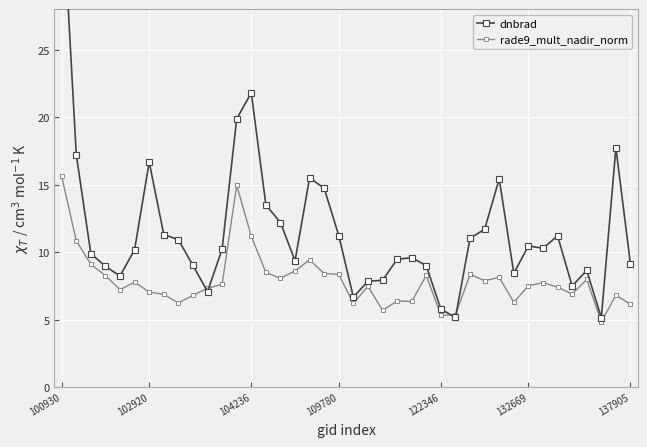

Reading left to right, transcribe all the data shown in this chart.

dnbrad: 36.9	17.2	9.9	9.0	8.3	10.2	16.7	11.3	10.9	9.0	7.1	10.2	19.9	21.8	13.5	12.2	9.4	15.5	14.7	11.2	6.7	7.9	7.9	9.5	9.6	9.0	5.8	5.2	11.0	11.7	15.4	8.5	10.5	10.3	11.2	7.5	8.7	5.2	17.7	9.1
rade9_mult_nadir_norm: 15.6	10.9	9.1	8.3	7.2	7.8	7.1	6.9	6.3	6.8	7.3	7.6	15.0	11.2	8.5	8.1	8.6	9.4	8.4	8.4	6.2	7.5	5.7	6.4	6.4	8.3	5.4	5.4	8.4	7.9	8.1	6.3	7.5	7.8	7.4	6.9	8.0	4.9	6.8	6.1